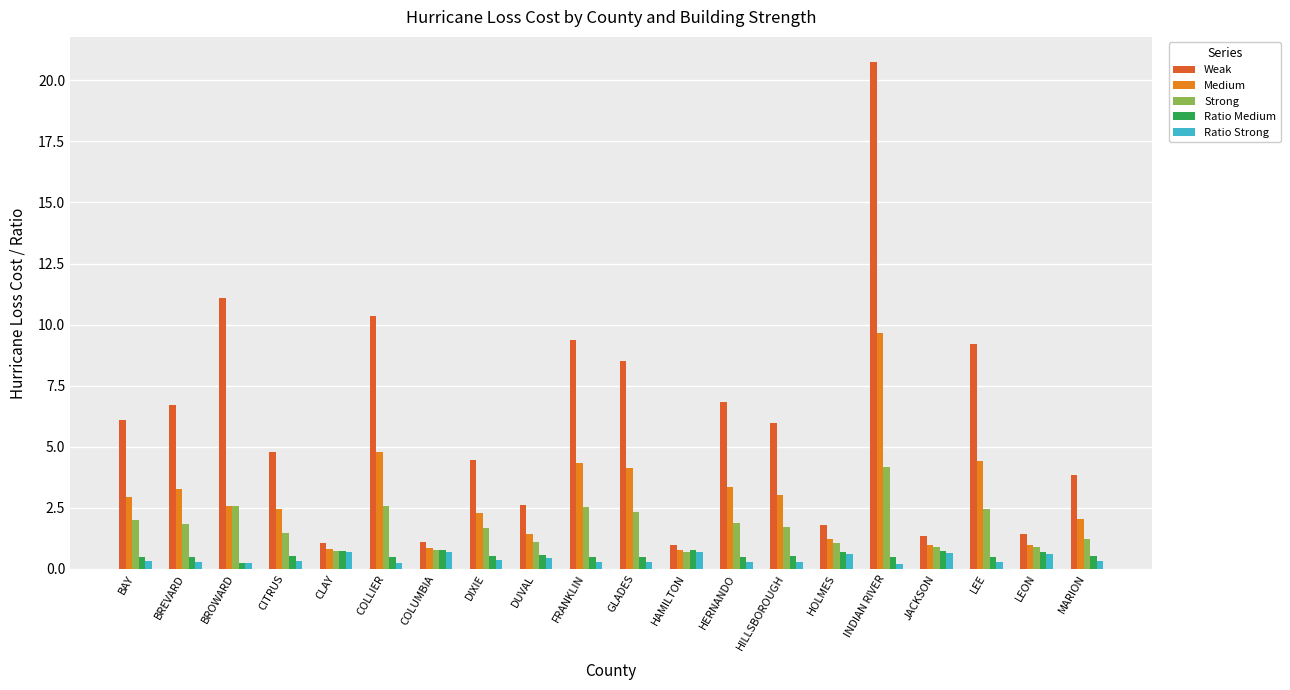

Is it true that Ratio Strong equals 0.6 at HOLMES?

True